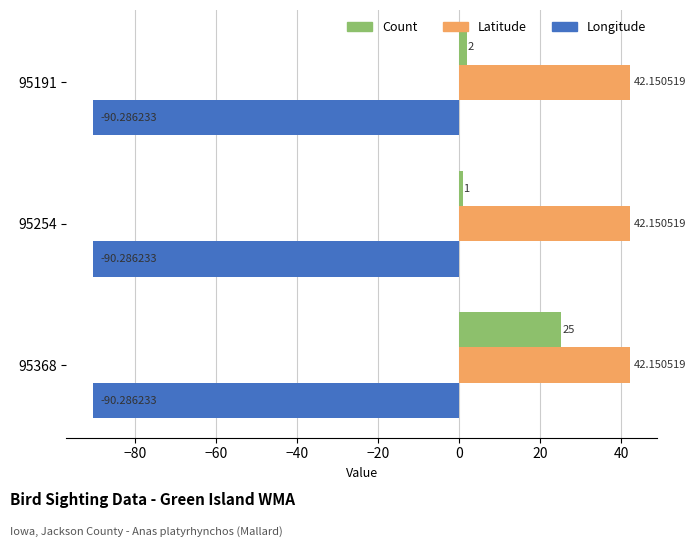

Rank the categories by Count value from lowest to highest.

95254, 95191, 95368